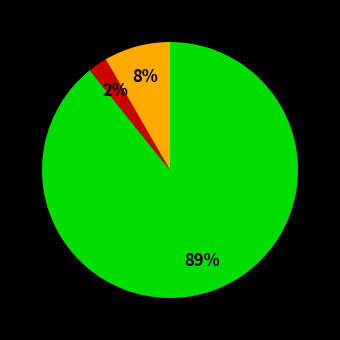

To the nearest percent, what is the average slice percentage?

33%